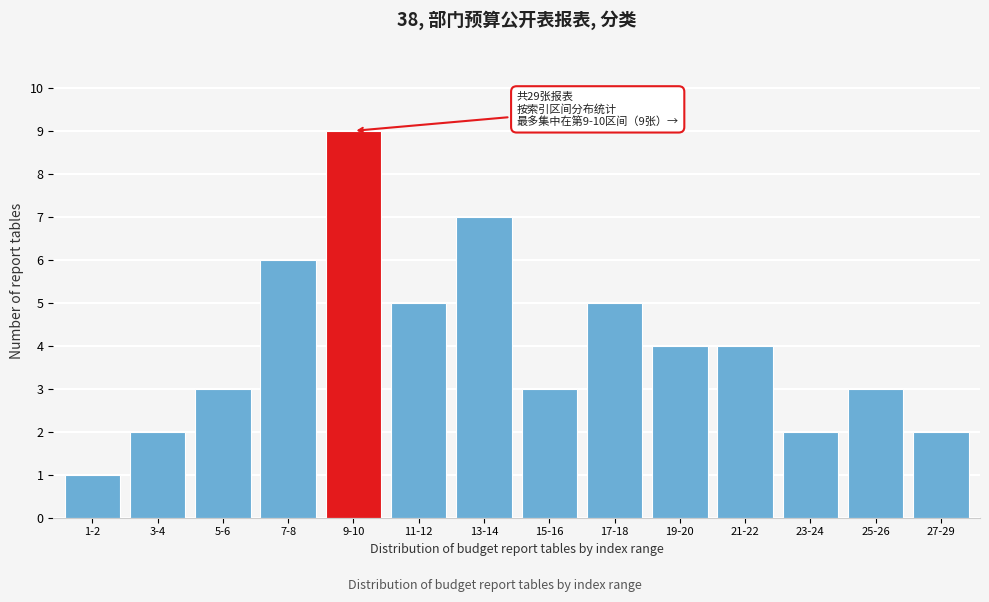

Reading left to right, transcribe all the data shown in this chart.

1-2=1	3-4=2	5-6=3	7-8=6	9-10=9	11-12=5	13-14=7	15-16=3	17-18=5	19-20=4	21-22=4	23-24=2	25-26=3	27-29=2